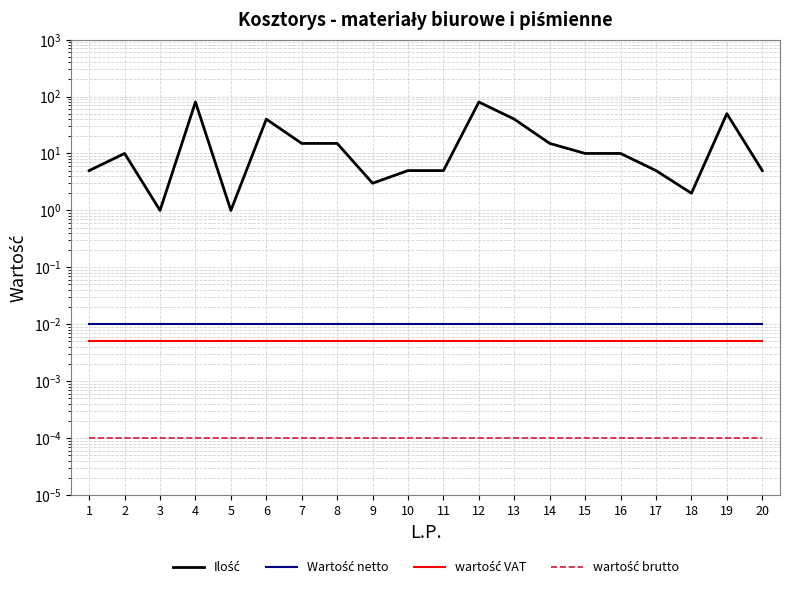

Which series has the largest range (max minus min)?

Ilość